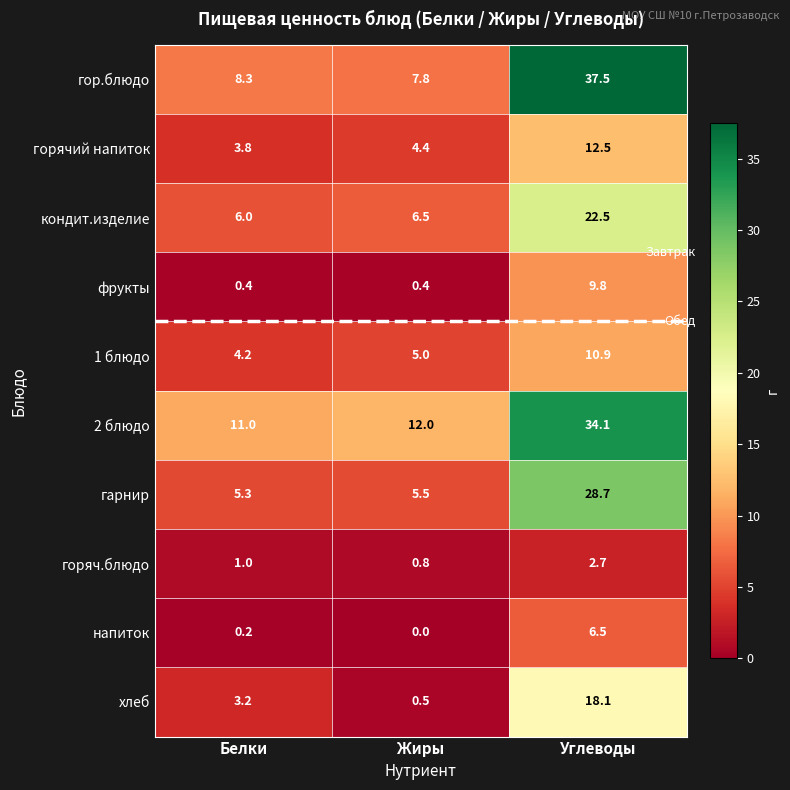

The value of горяч.блюдо at Углеводы is 2.7. True or false?

True